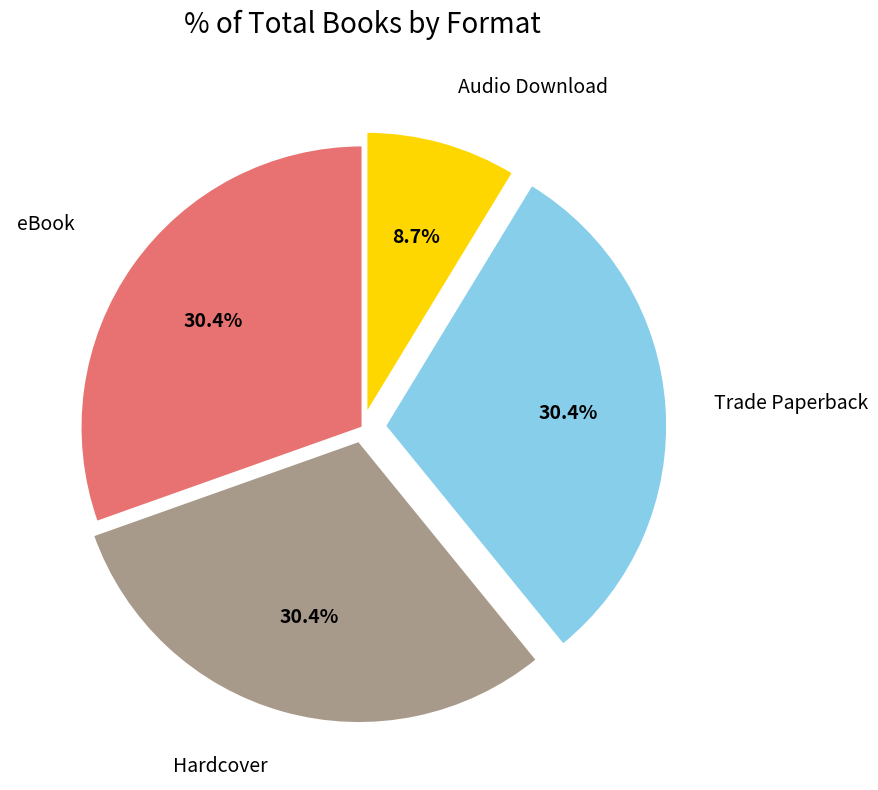

Does any single category account for the majority?

No